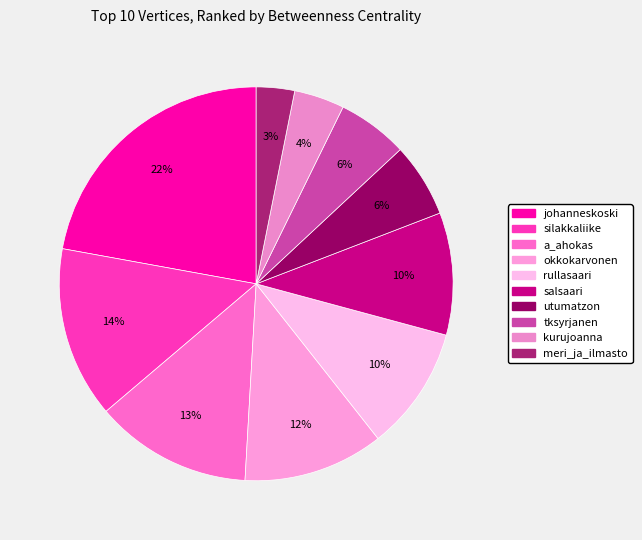

Do a_ahokas and utumatzon together represent more than half of the pie?

No